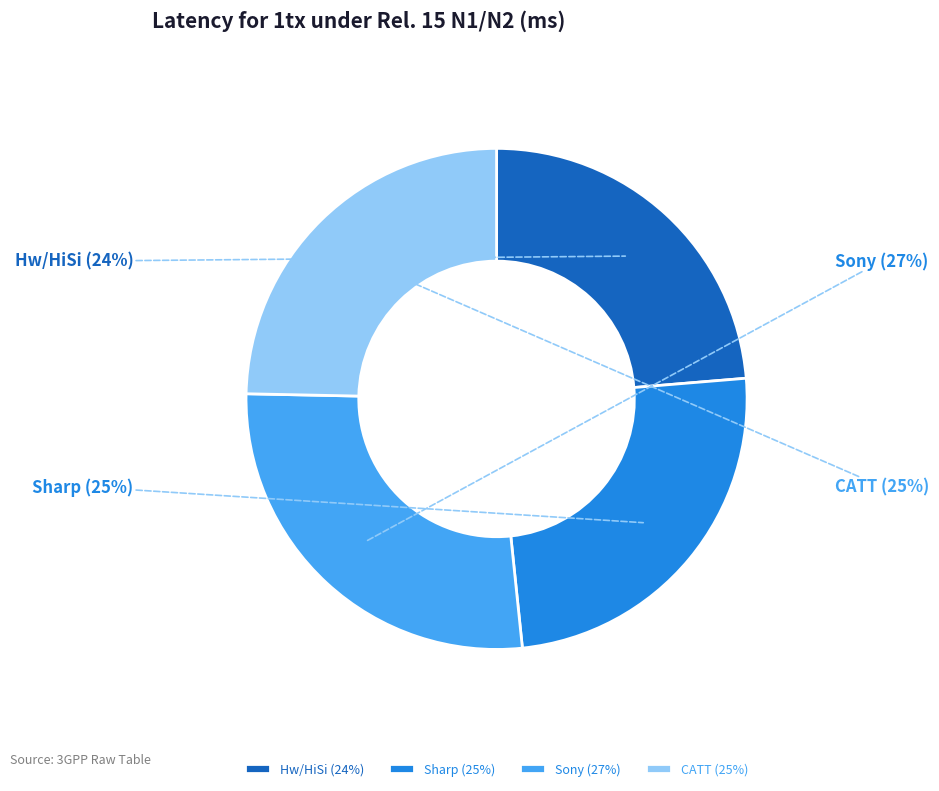

Do Hw/HiSi and Sony together represent more than half of the pie?

Yes